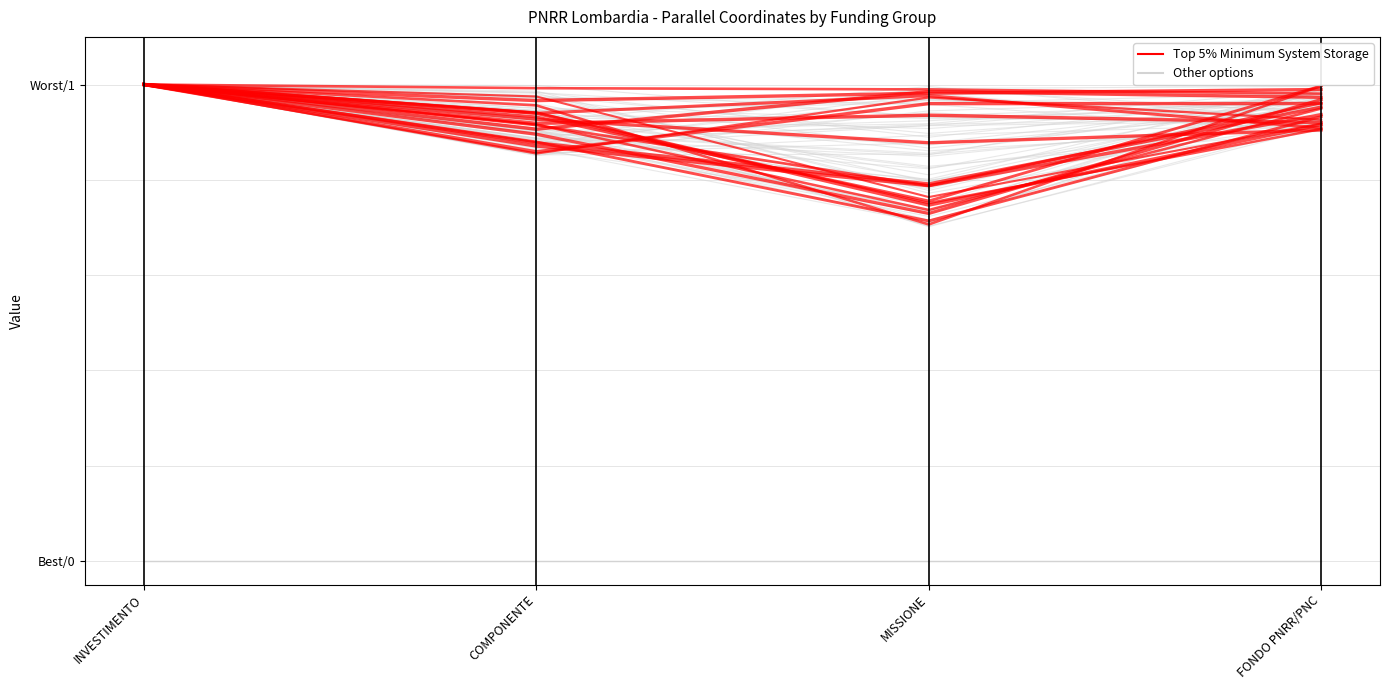

Reading left to right, what are all the values shown in this chart?

INVESTIMENTO=1.0	COMPONENTE=0.9	MISSIONE=1.0	FONDO PNRR/PNC=1.0